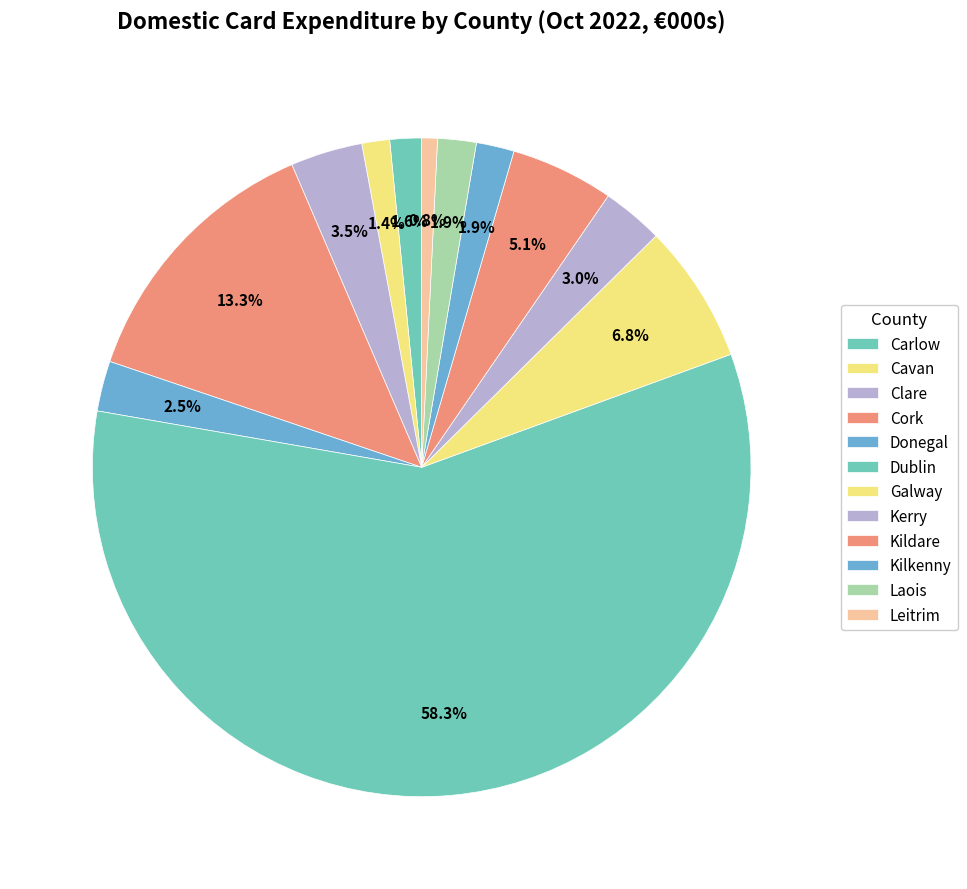

What is the change in value from Kerry to Kildare?

+78390